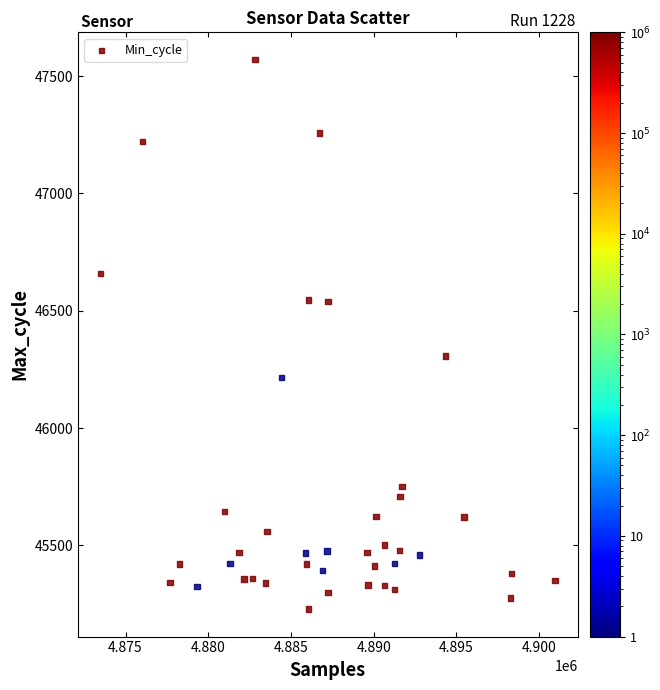

What is the range of X values (max minus min)?

27446